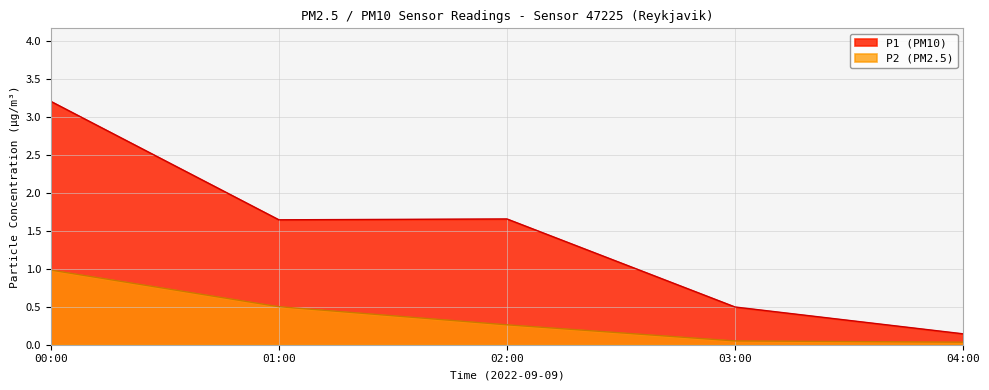

True or false: P1 (PM10) has a value of 3.2 at 00:00.

True